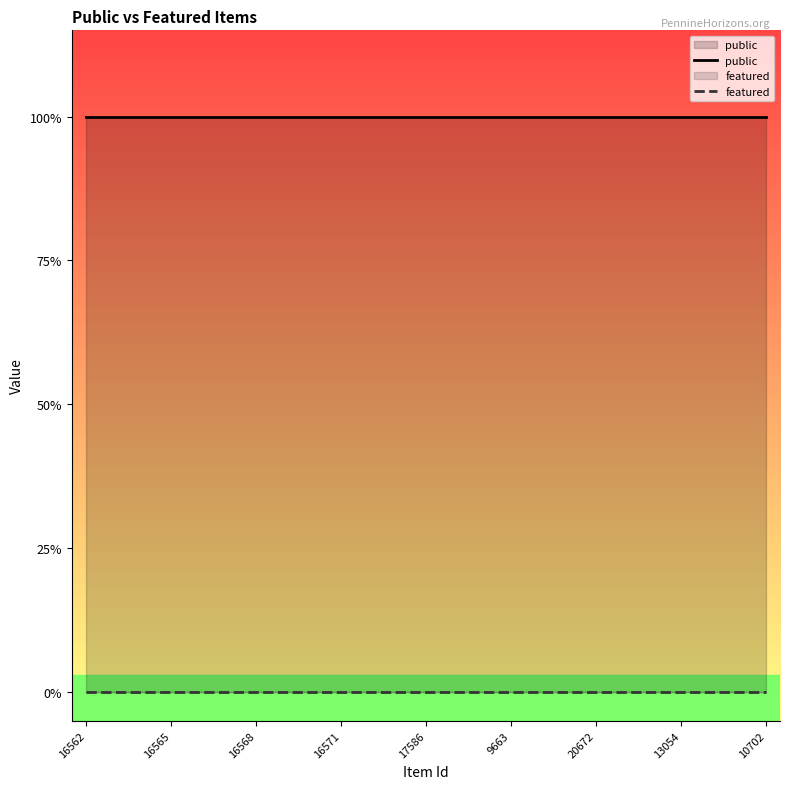

What is the maximum value shown in the chart?

1